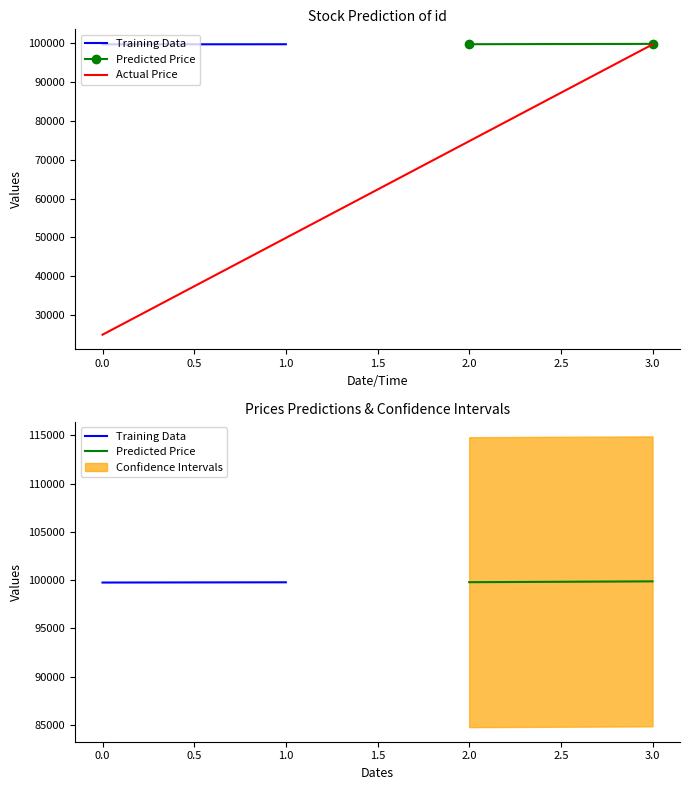

True or false: Actual Price has more than 1 interior local peaks.

False